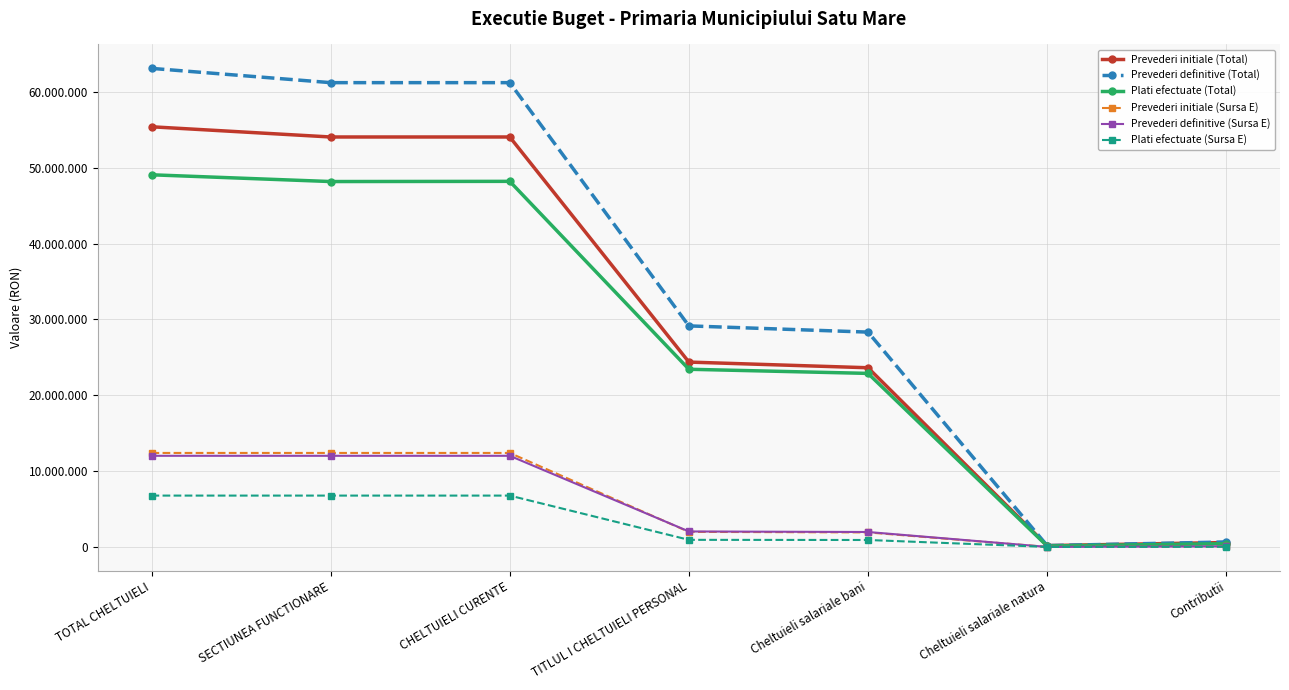

At how many categories does at least one series exceed 2867495?

5